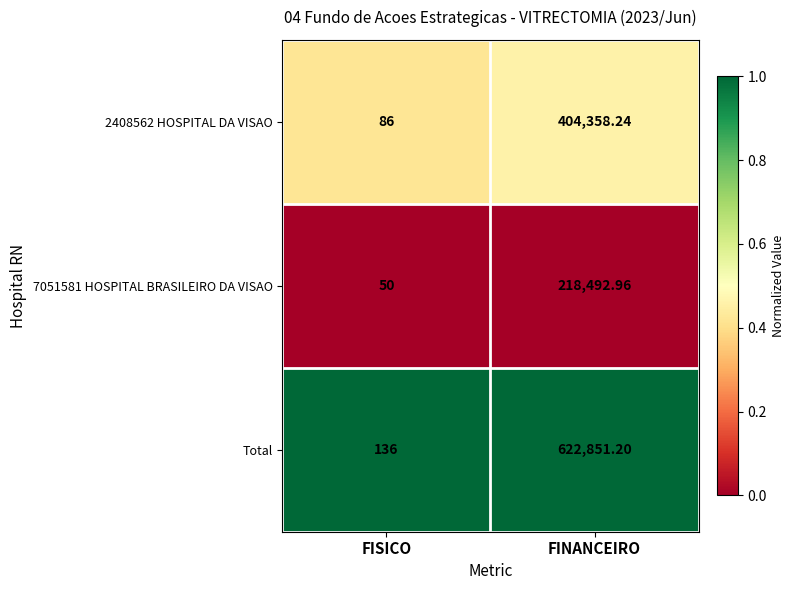

Between FISICO and FINANCEIRO, which series saw the biggest shift?

Total